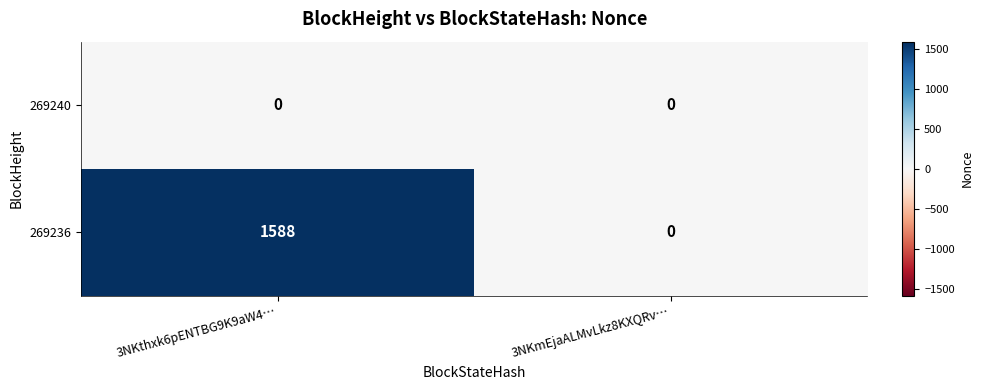

Between 3NKthxk6pENTBG9K9aW4… and 3NKmEjaALMvLkz8KXQRv…, which series saw the biggest shift?

269236